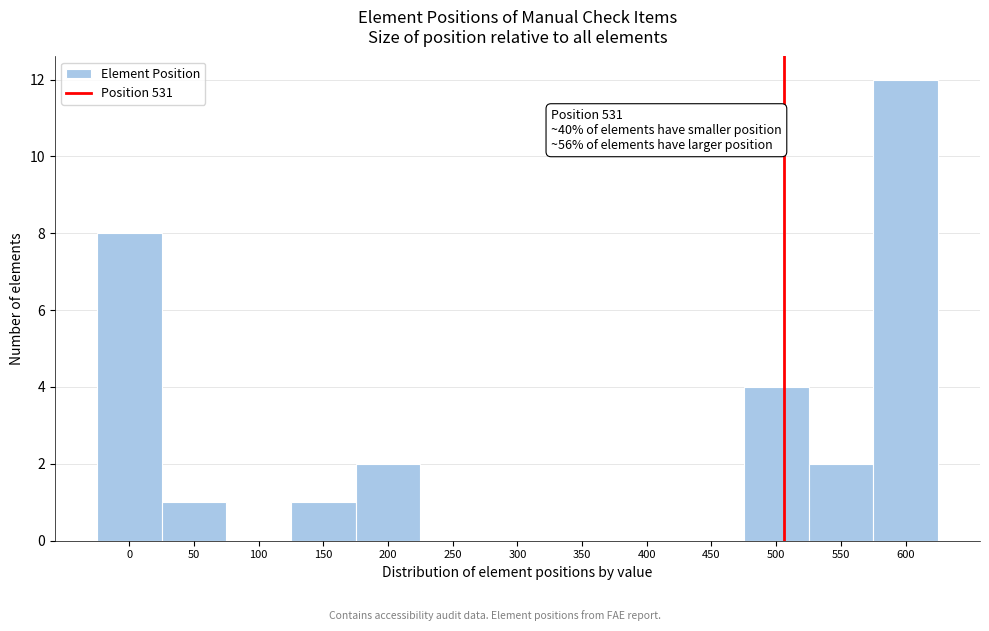

Reading left to right, list all the values displayed in this chart.

0=8	50=1	100=0	150=1	200=2	250=0	300=0	350=0	400=0	450=0	500=4	550=2	600=12